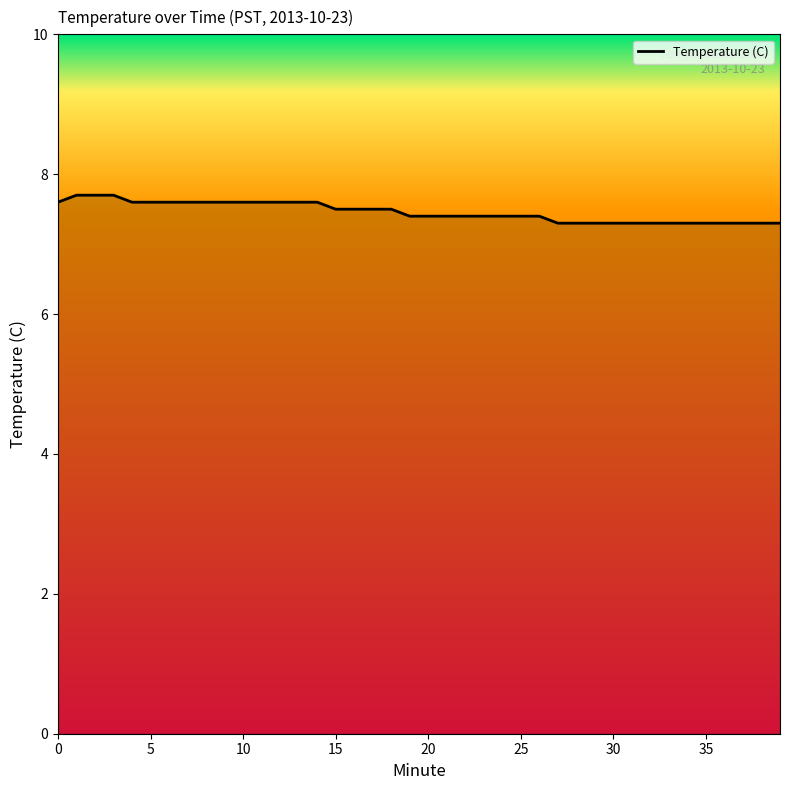

What is the maximum value shown in the chart?

7.7